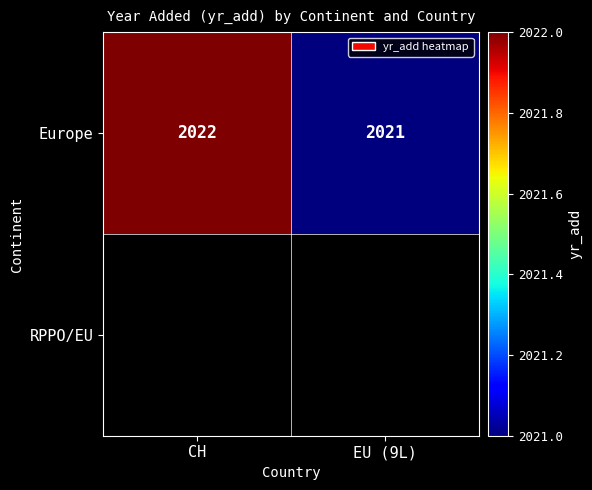

What is the sum of the Europe values at CH and EU (9L)?

4043